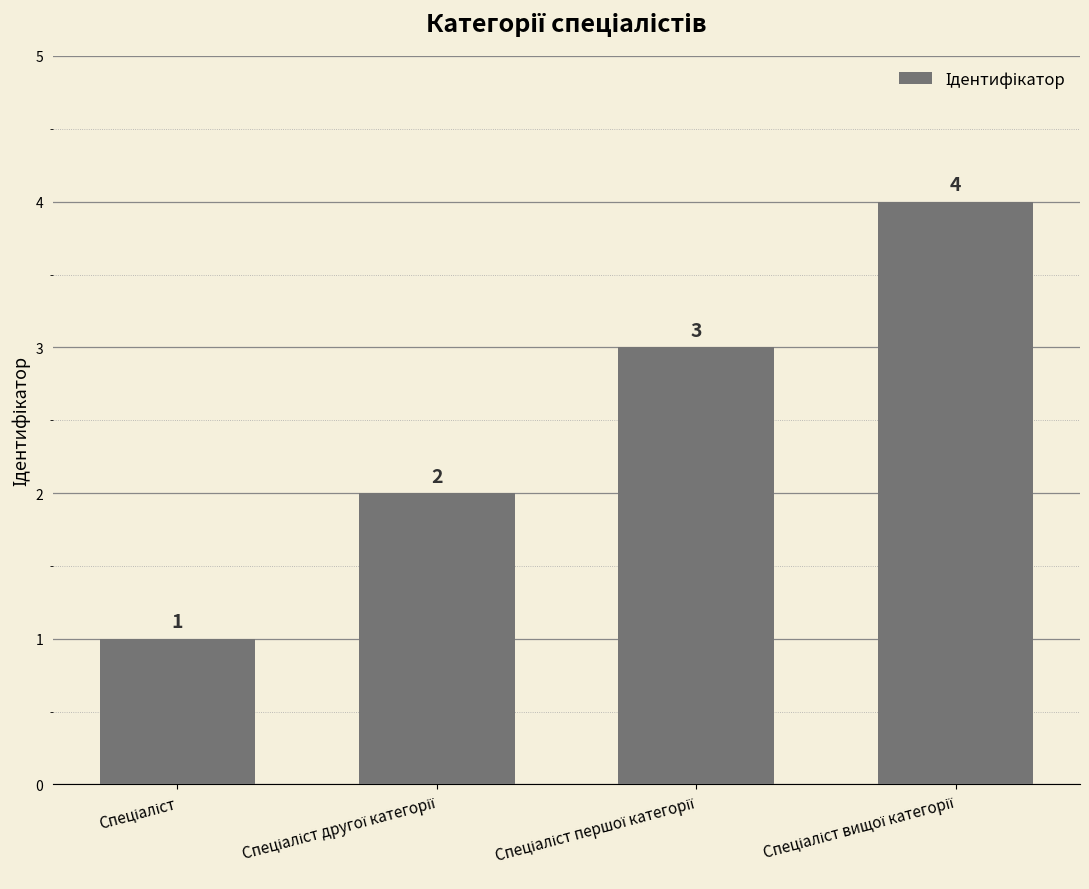

What is the sum of all values?

10